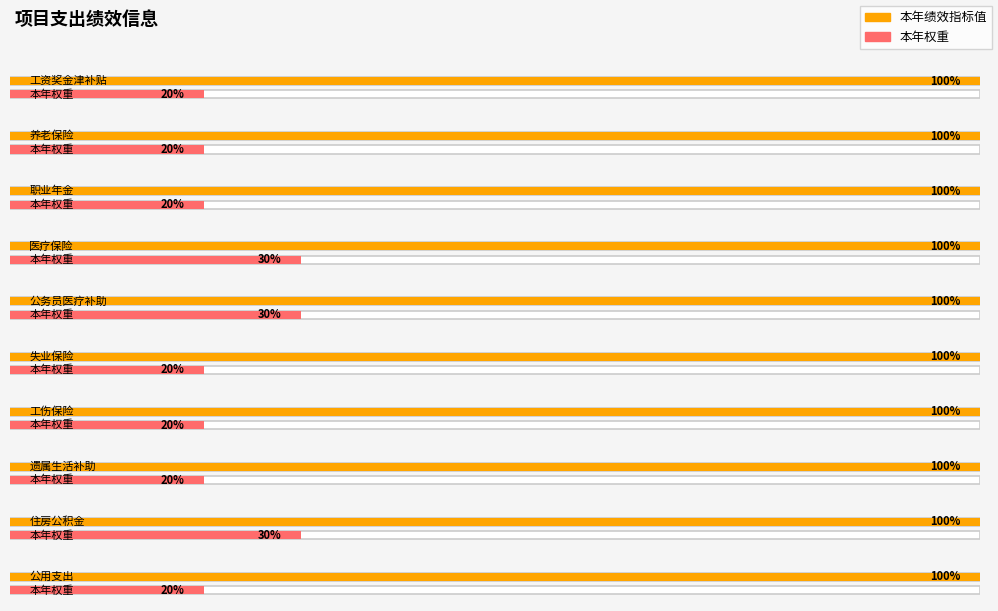

List the labels in order of 本年绩效指标值 value, largest first.

工资奖金津补贴, 养老保险, 职业年金, 医疗保险, 公务员医疗补助, 失业保险, 工伤保险, 遗属生活补助, 住房公积金, 公用支出